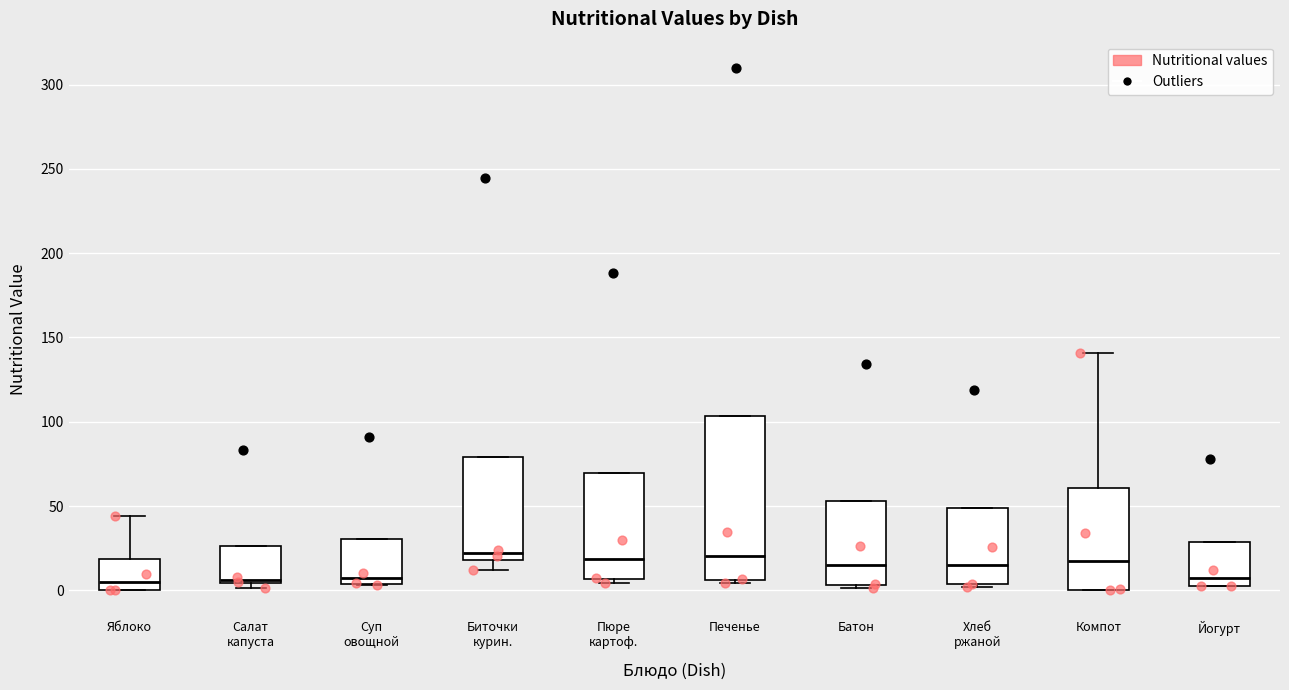

Reading left to right, transcribe this box plot: for each box, give where its median line is, the range the box spans, and where its two whiskers end, as read against the y-axis. The values are not printed on the chart, so give them approximately, as read against the axis.

Яблоко: median 5, box 0 to 20, whiskers 0 to 45
Салат капуста: median 5 (just above the box's lower edge), box 5 to 25, whiskers 0 to 25
Суп овощной: median 5 (just above the box's lower edge), box 5 to 30, whiskers 5 to 30
Биточки курин.: median 20 (just above the box's lower edge), box 20 to 80, whiskers 10 to 80
Пюре картоф.: median 20, box 5 to 70, whiskers 5 (just below the box's lower edge) to 70
Печенье: median 20, box 5 to 105, whiskers 5 (just below the box's lower edge) to 105
Батон: median 15, box 5 to 55, whiskers 0 to 55
Хлеб ржаной: median 15, box 5 to 50, whiskers 0 to 50
Компот: median 15, box 0 to 60, whiskers 0 to 140
Йогурт: median 5 (just above the box's lower edge), box 5 to 30, whiskers 5 to 30